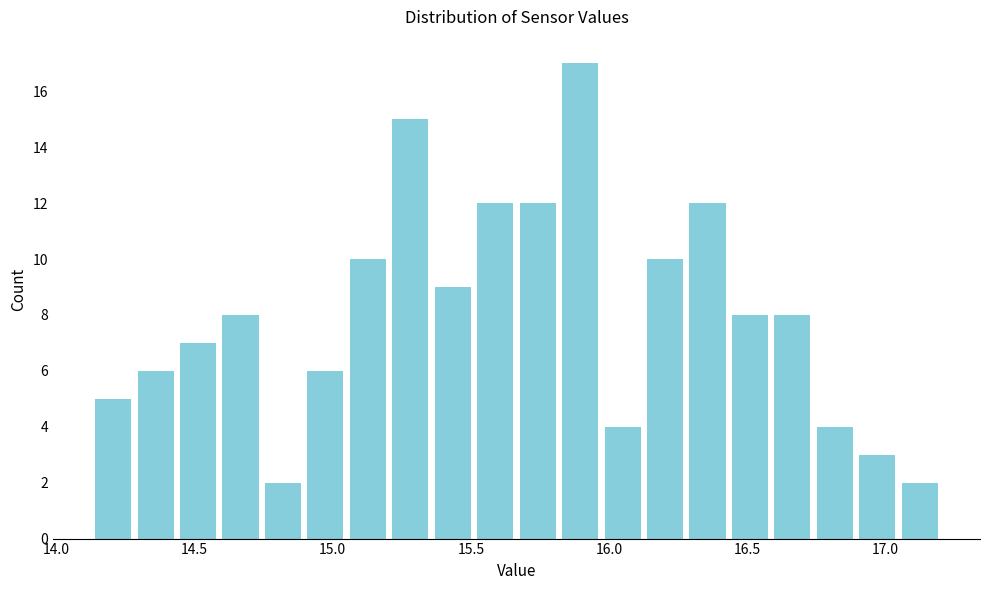

Around what value on the x-axis is the tallest bar? Give the approximate position of its centre, as read against the axis.

15.90